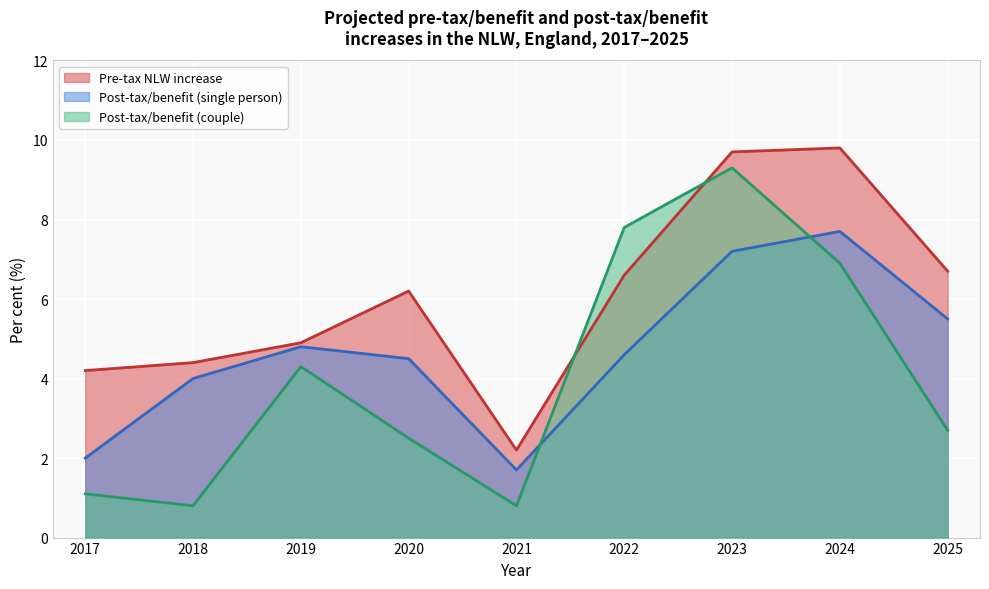

Which series has the largest total across all categories?

Pre-tax NLW increase (per cent)